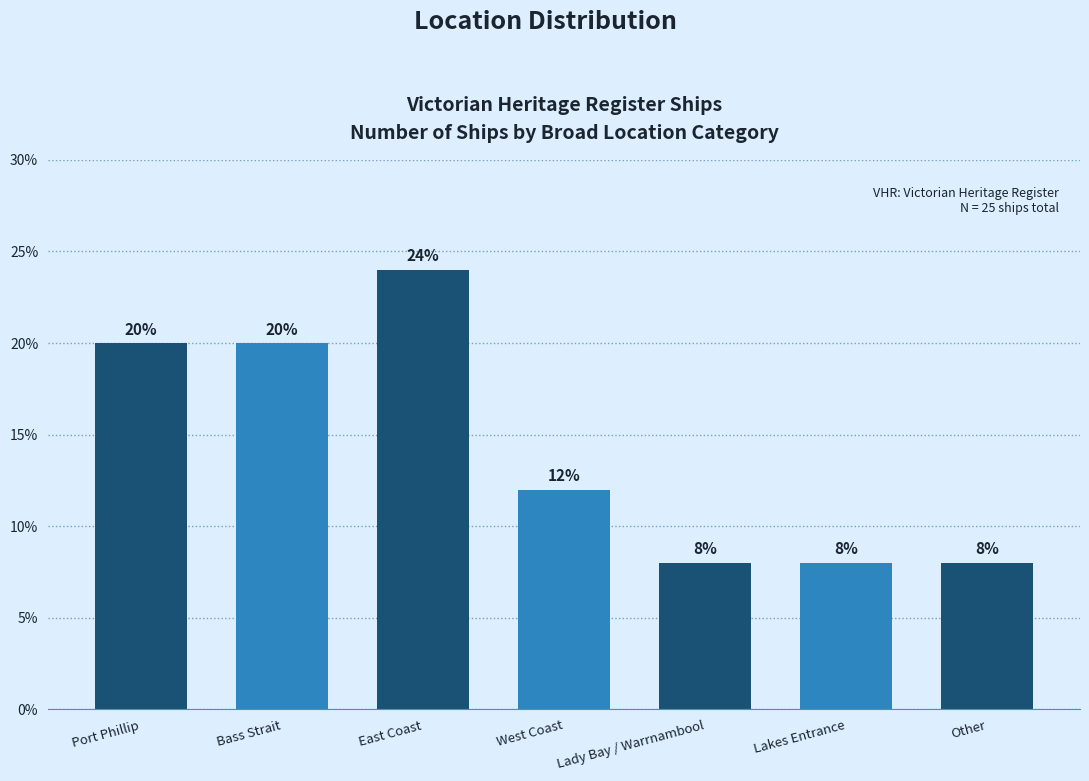

How many bars are there in total?

7